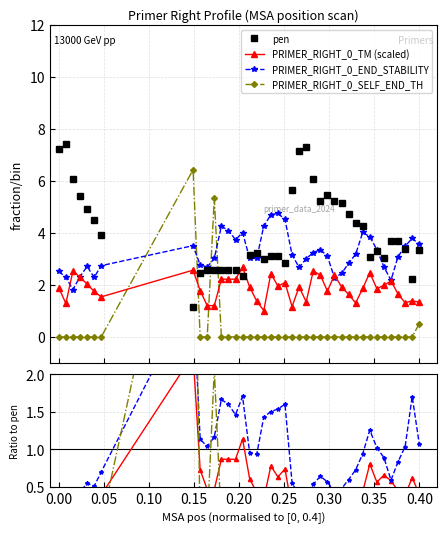

Count the number of categories in the chart.

40